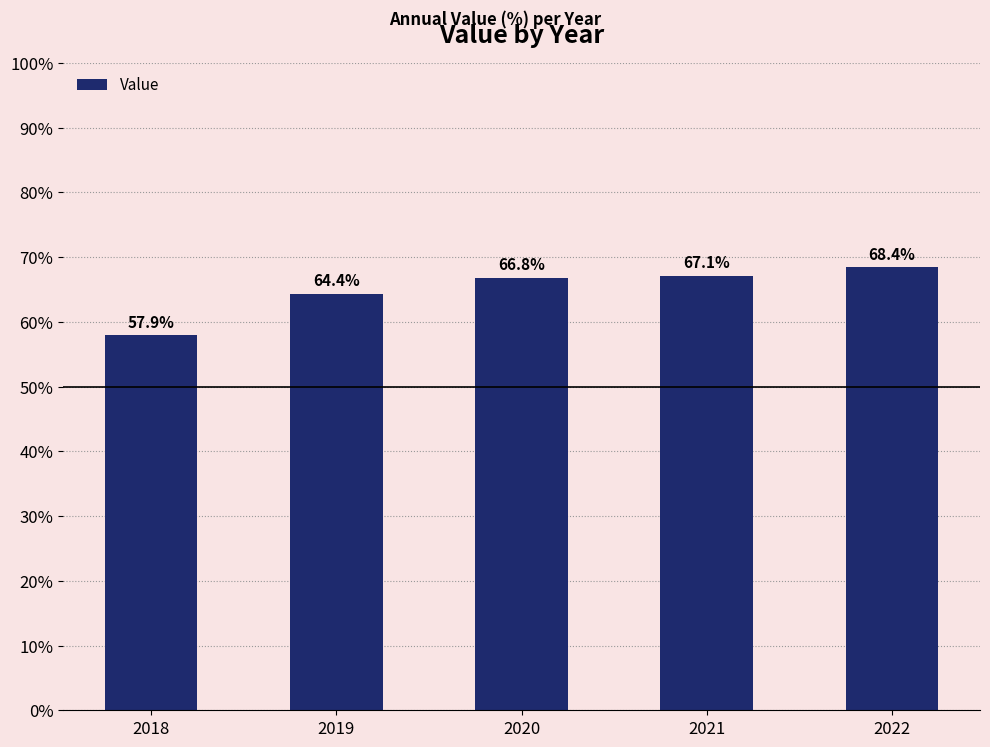

Which category has the highest value across all series?

2022